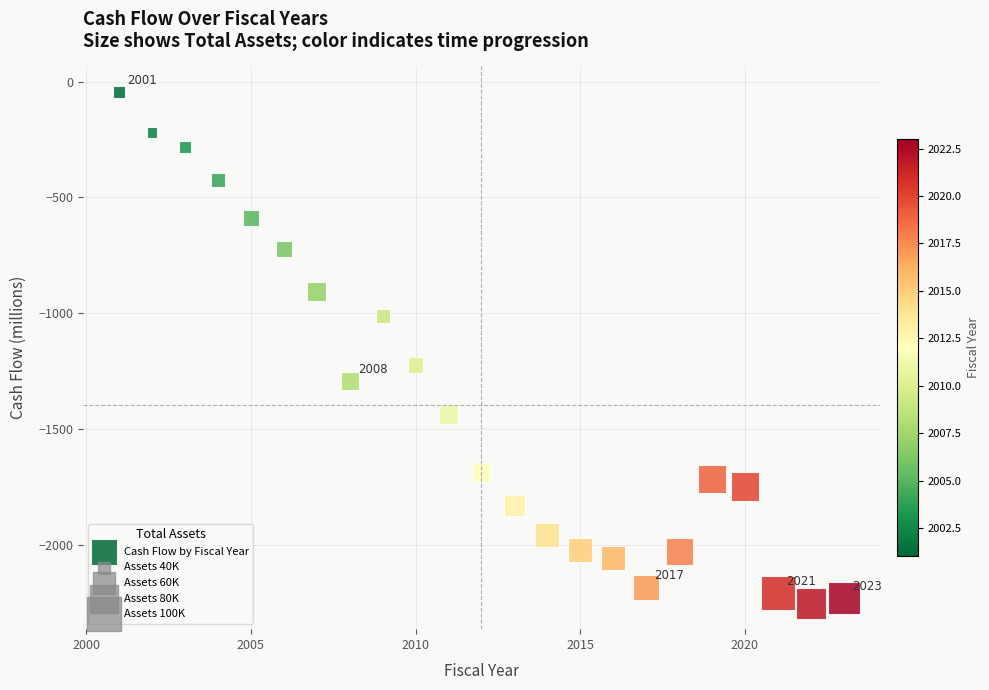

What is the range of Y values (max minus min)?

2208.0